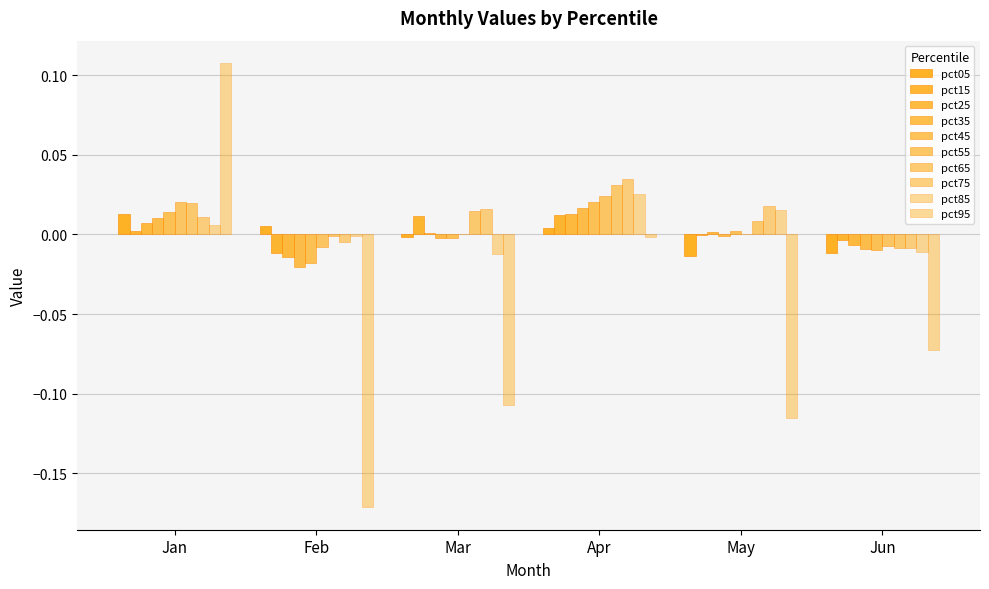

How many values in pct75 are above zero?

4